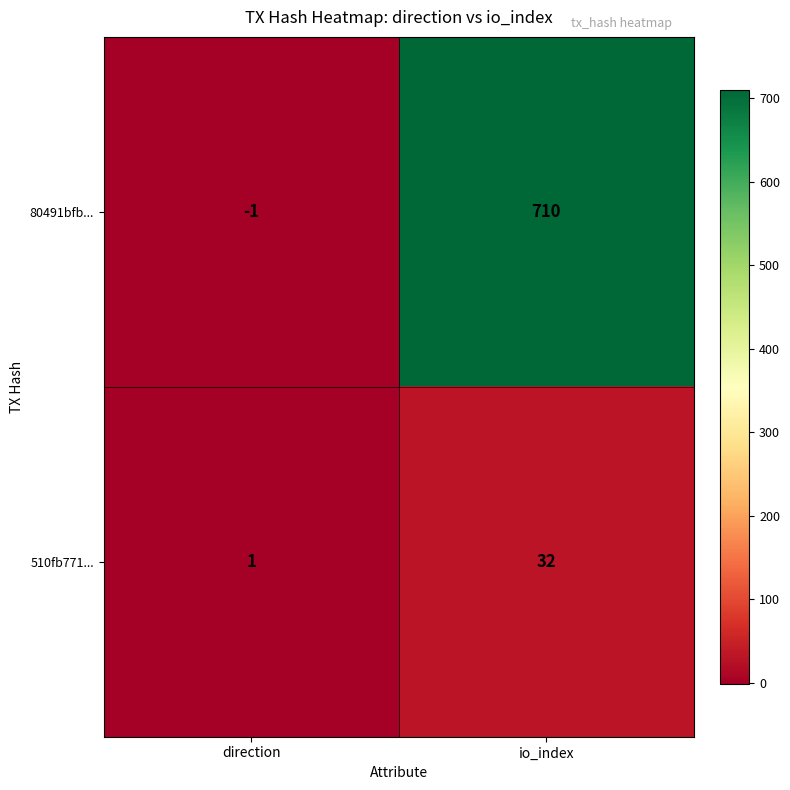

Which series has the largest total across all categories?

80491bfb...